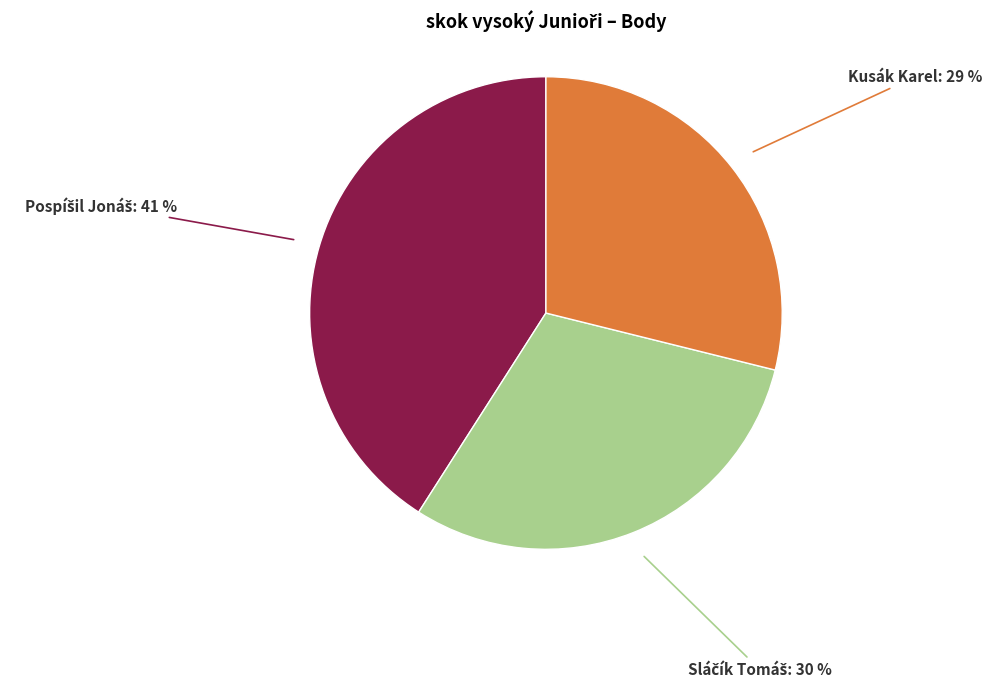

Does any single category account for the majority?

No